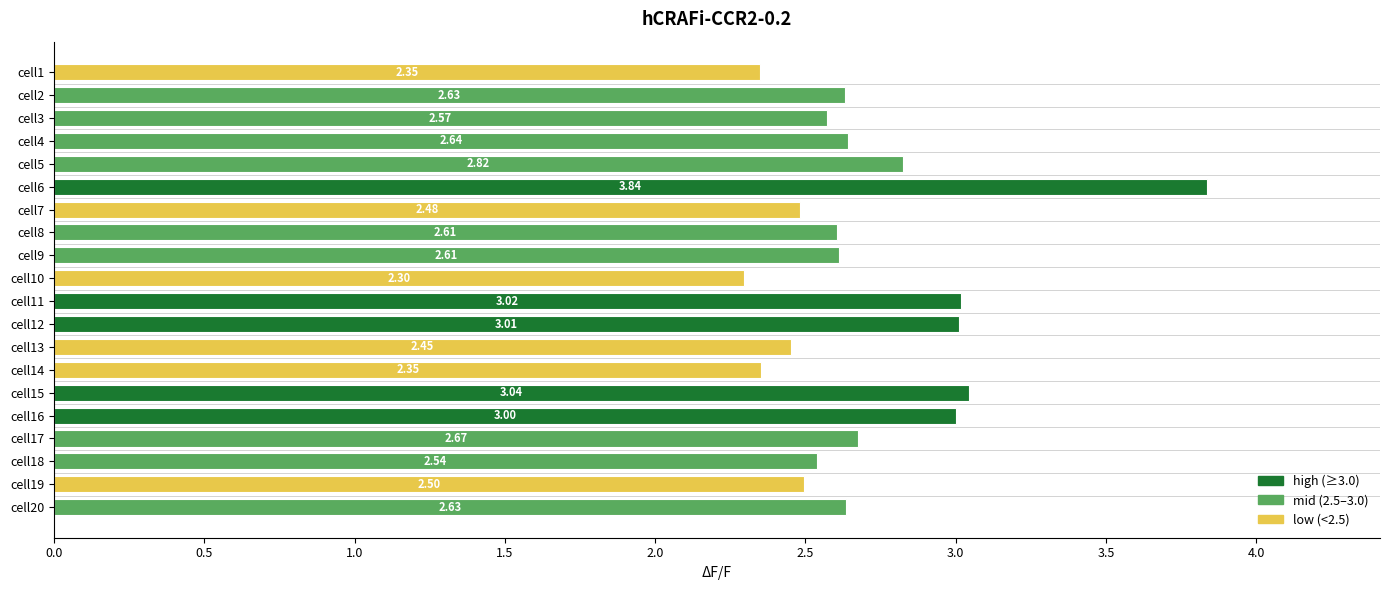

What is the change in value from cell6 to cell14?

-1.5